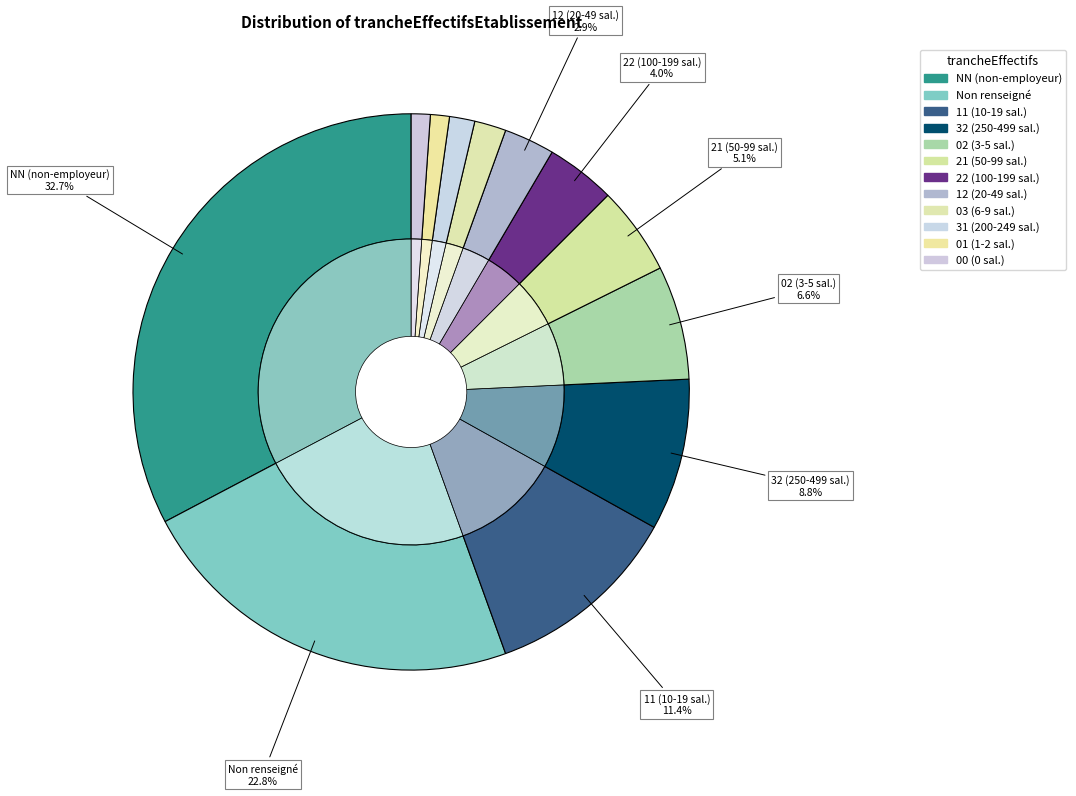

Which slice is the smallest?

01